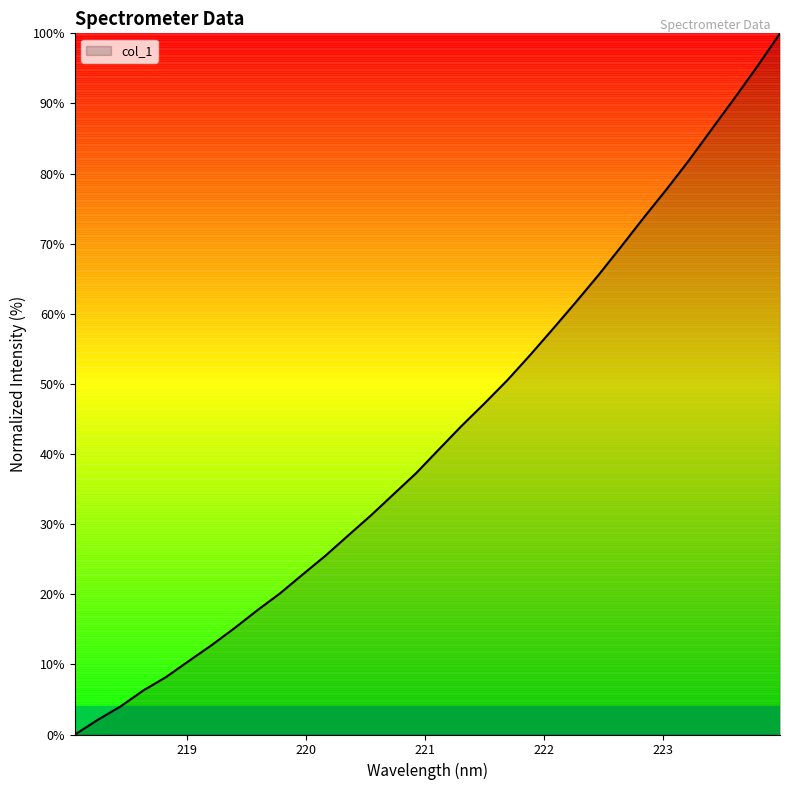

Reading left to right, extract all data points from this chart.

0.0	2.1	4.0	6.3	8.2	10.5	12.7	15.2	17.7	20.1	22.8	25.5	28.4	31.2	34.3	37.3	40.7	44.1	47.2	50.5	54.1	57.8	61.6	65.5	69.6	73.7	77.7	81.9	86.4	90.8	95.3	100.0